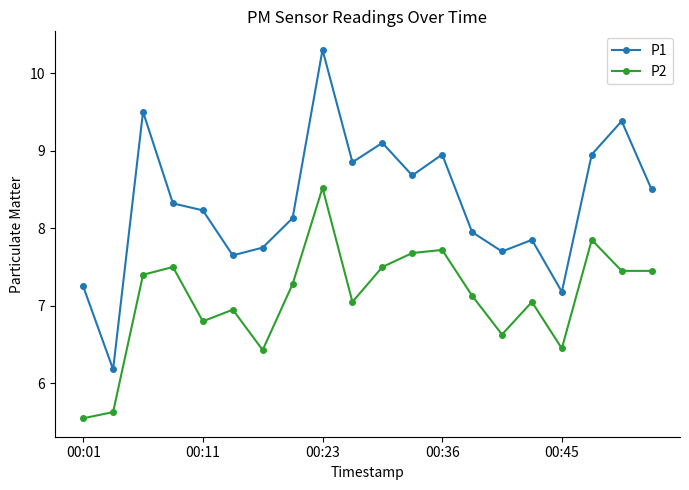

How many data points in P1 are above 8?

12